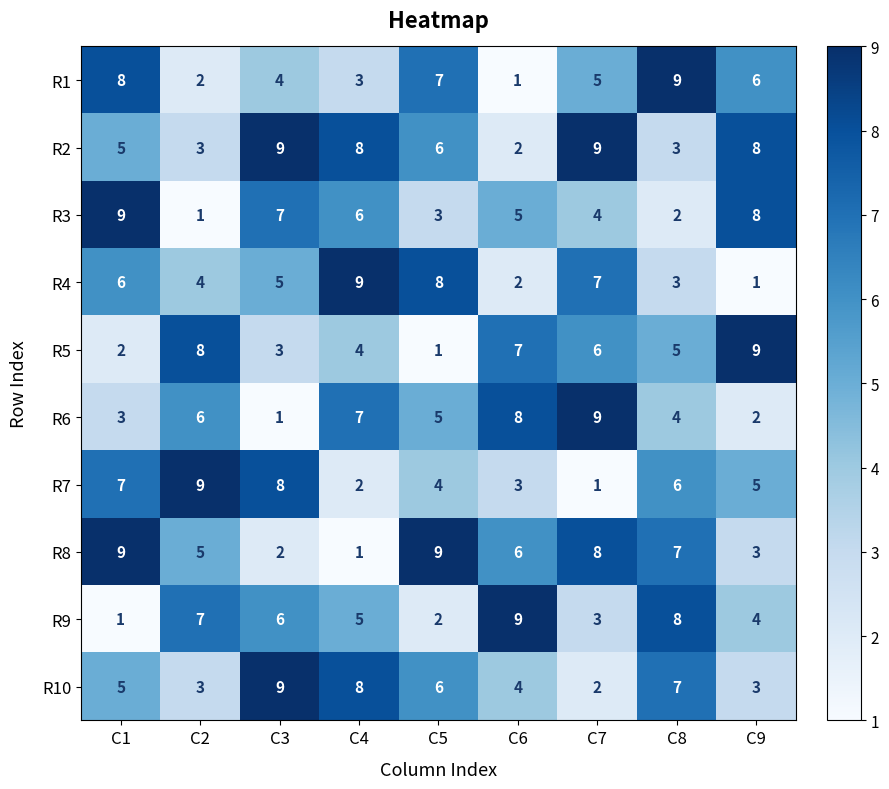

Which series has the largest total across all categories?

R2